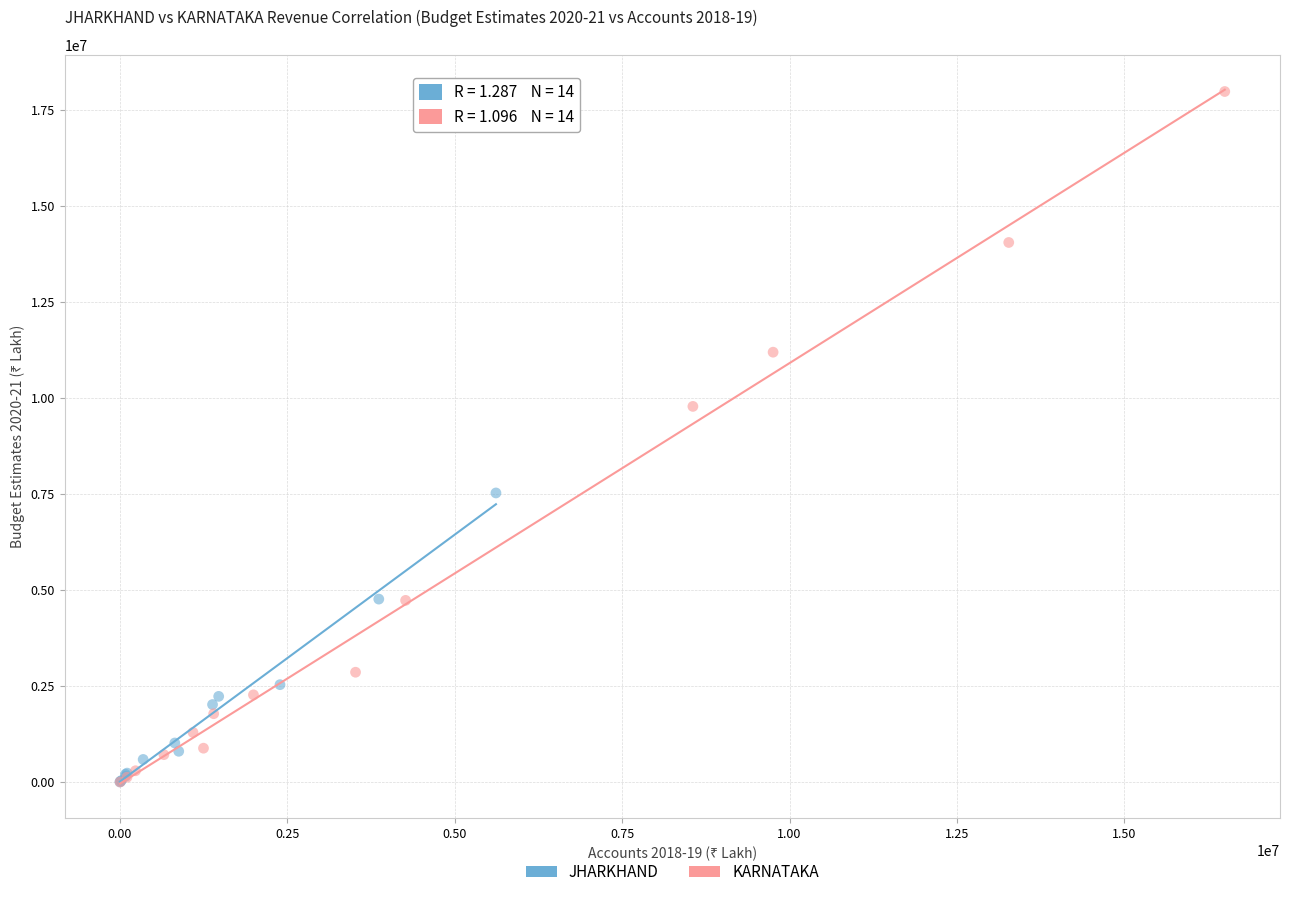

Which series contains the highest Y value?

KARNATAKA